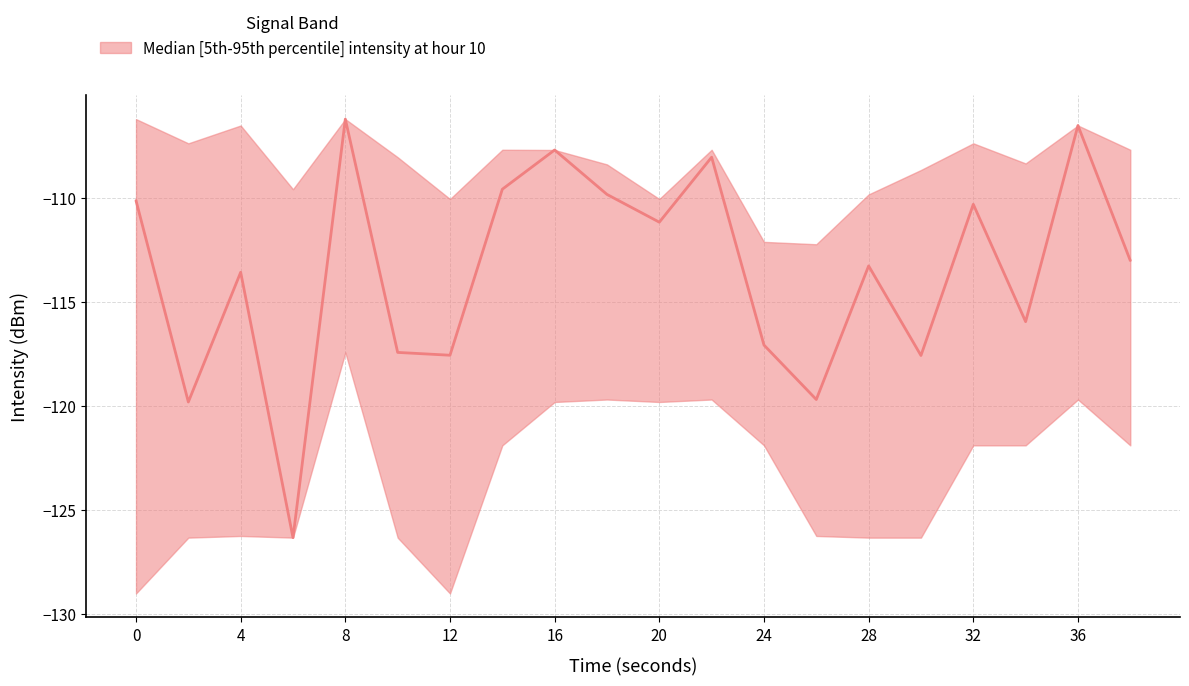

At which category is the sum across all series the highest?

8